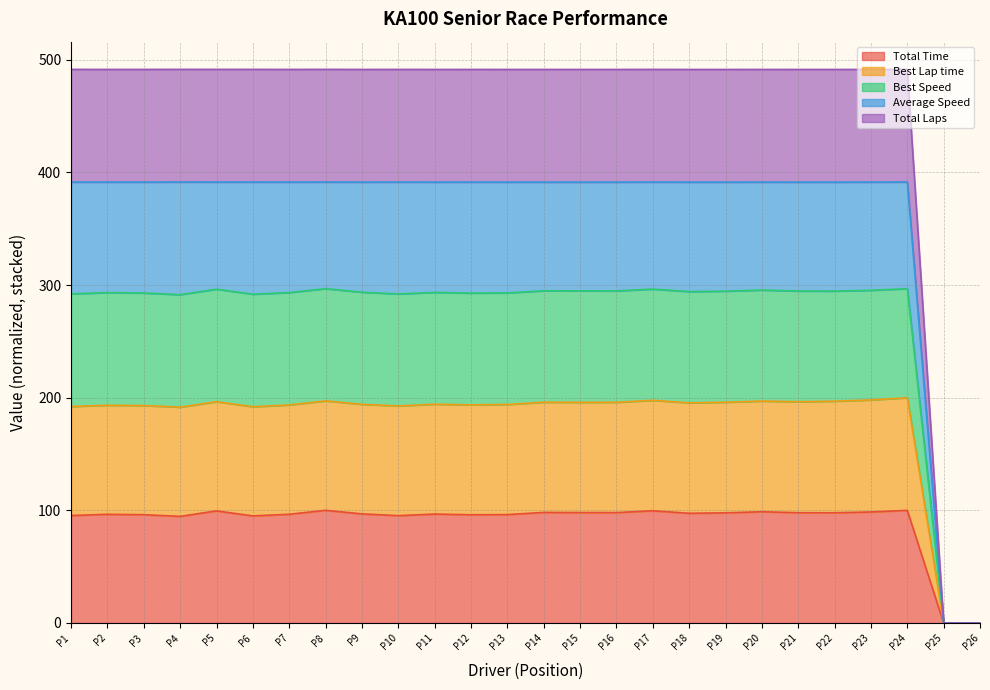

The value of Total Time at P9 is 157.1. True or false?

False